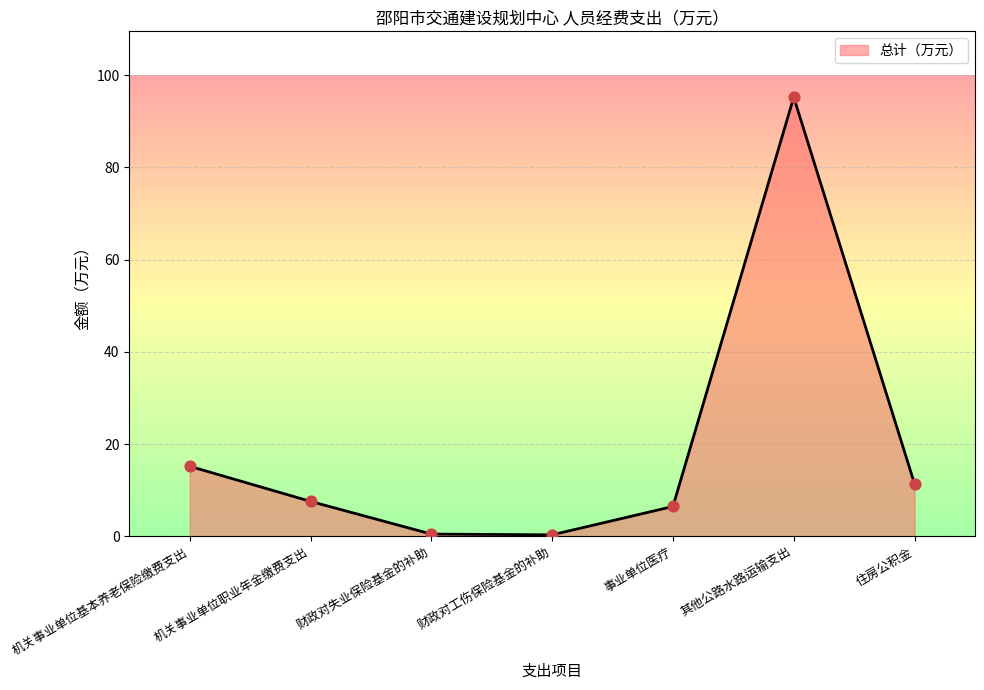

What is the change in value from 机关事业单位职业年金缴费支出 to 财政对失业保险基金的补助?

-7.1